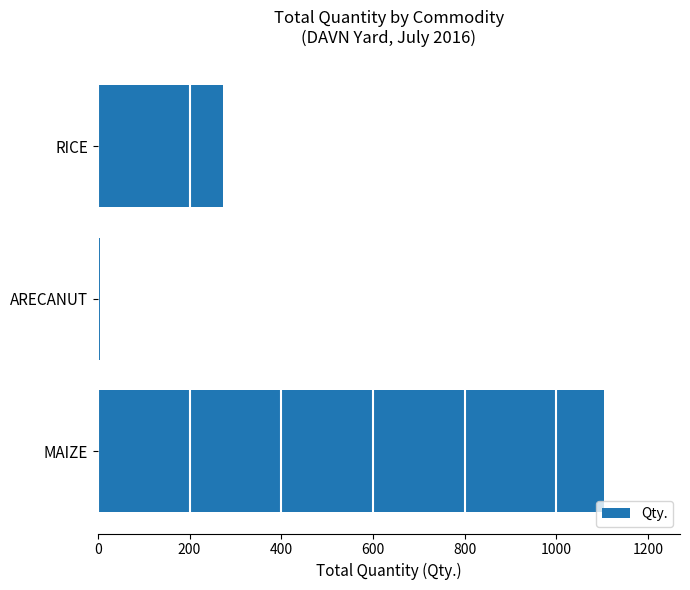

Reading top to bottom, transcribe all the data shown in this chart.

272.0	5.6	1104.2